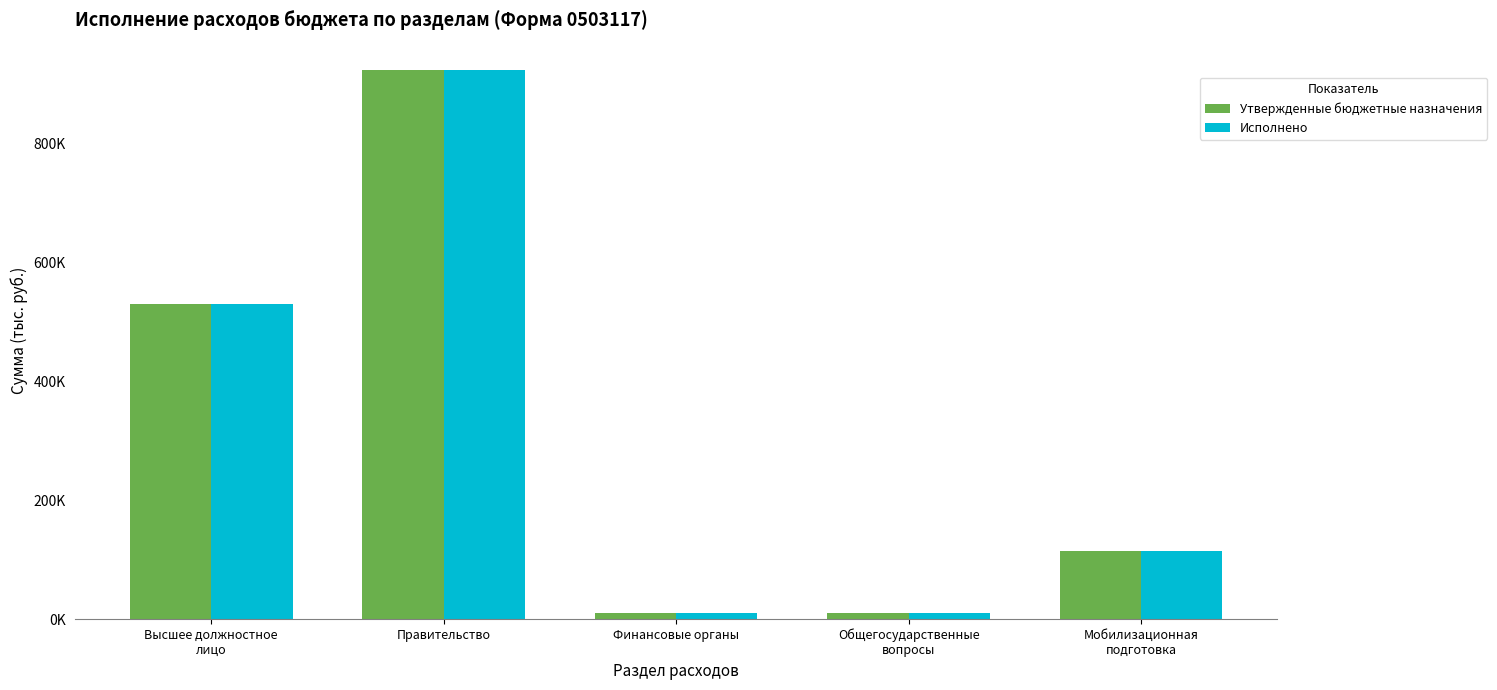

Rank the categories by Утвержденные бюджетные назначения value from lowest to highest.

Финансовые органы, Общегосударственные
вопросы, Мобилизационная
подготовка, Высшее должностное
лицо, Правительство